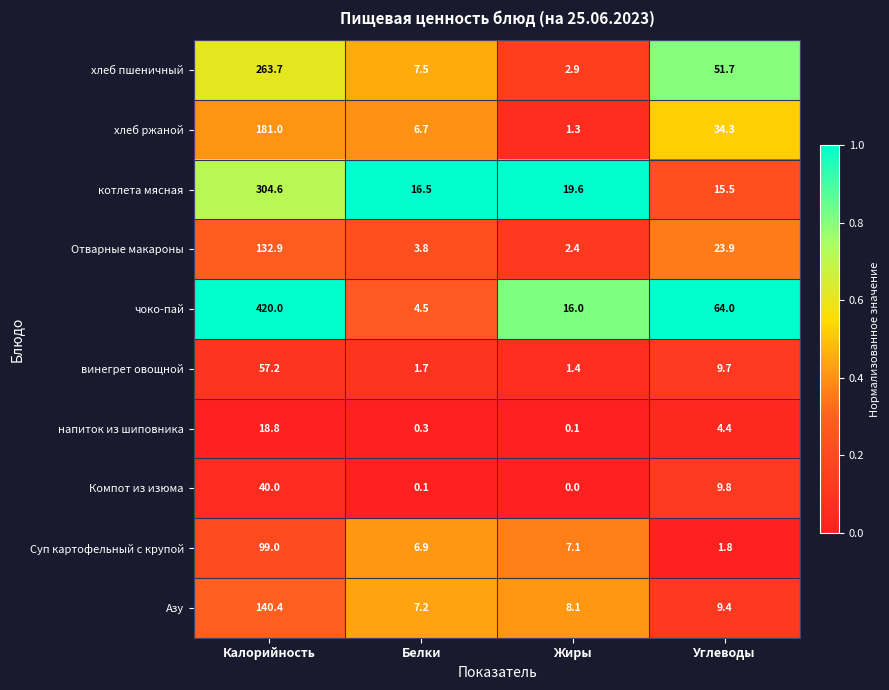

List the series in order of their peak value, highest first.

чоко-пай, котлета мясная, хлеб пшеничный, хлеб ржаной, Азу, Отварные макароны, Суп картофельный с крупой, винегрет овощной, Компот из изюма, напиток из шиповника